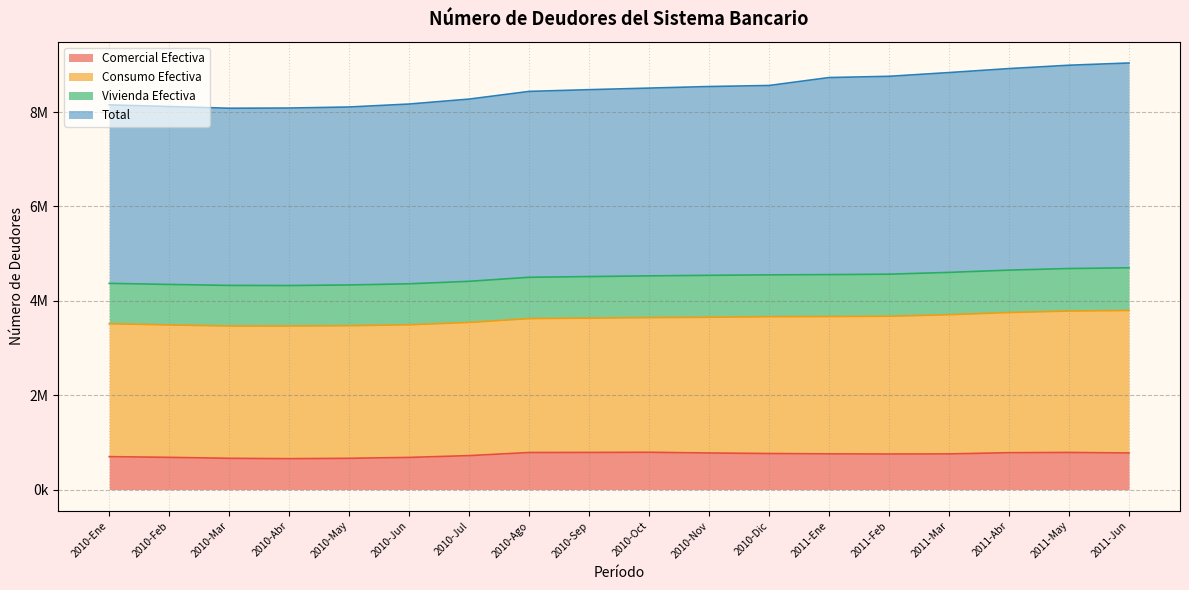

True or false: Comercial Efectiva has more than 2 points higher than both neighbors.

False